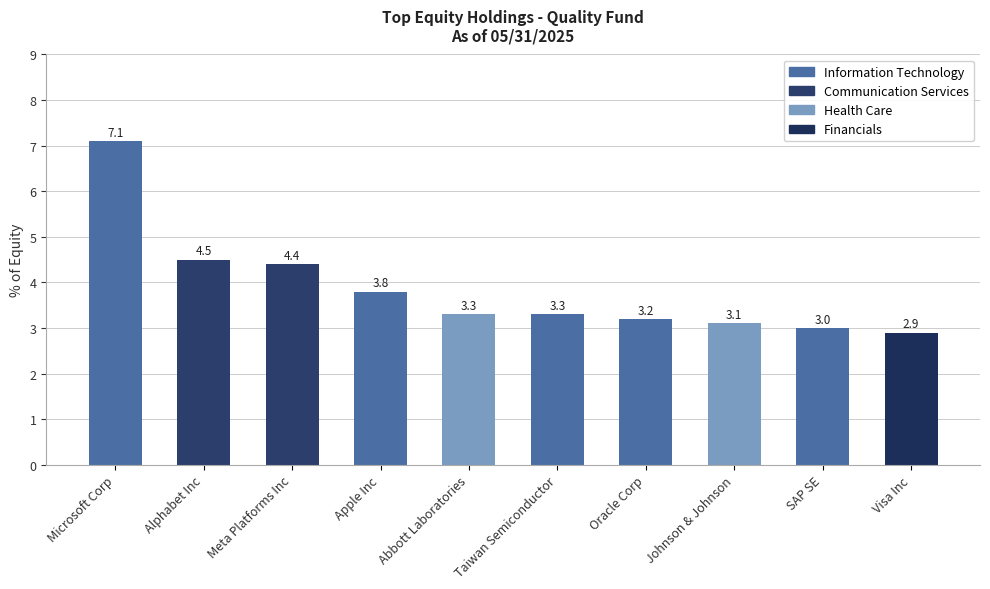

What position from the left is Johnson & Johnson?

8